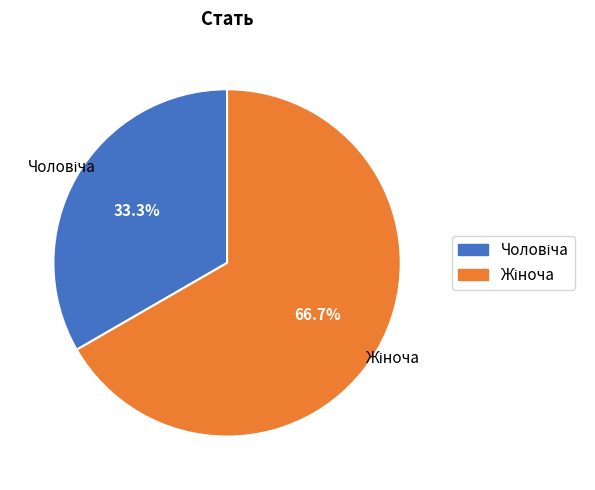

Does any single category account for the majority?

Yes